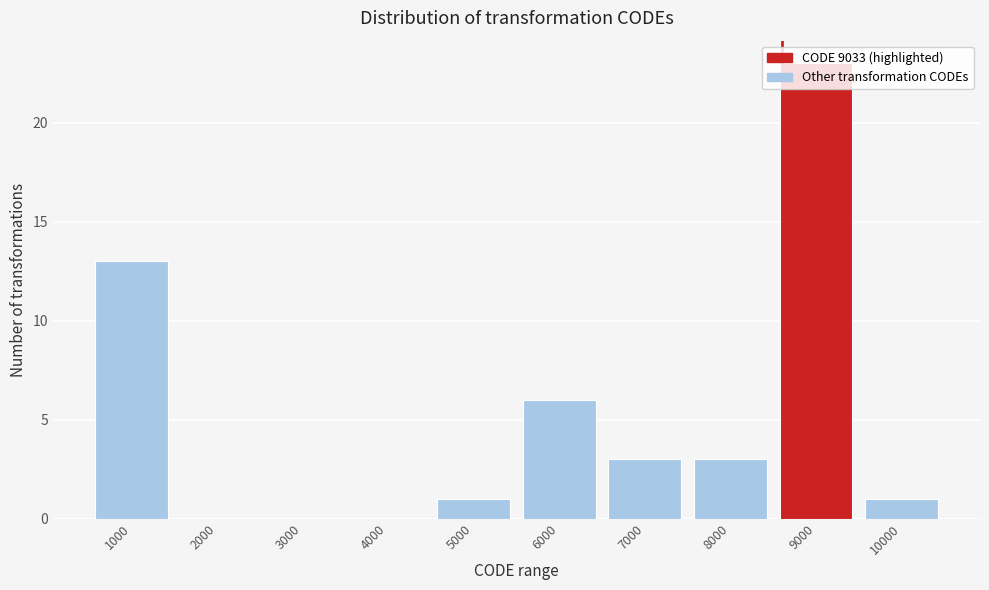

At which category does the chart reach its peak across all series?

9000